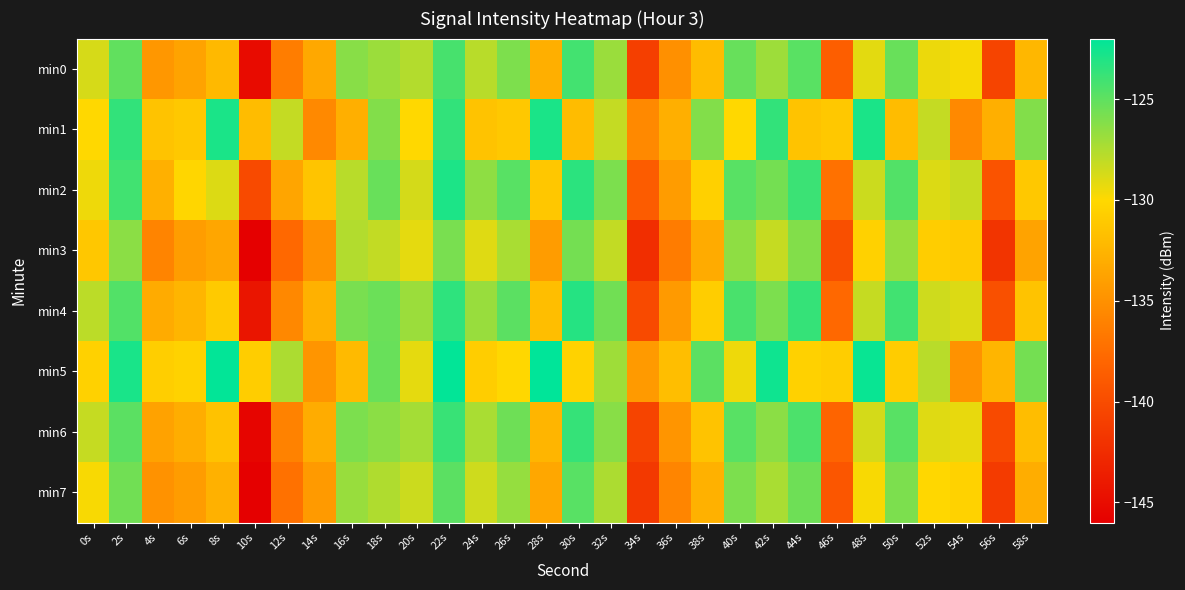

At how many categories does at least one series exceed -135?

30